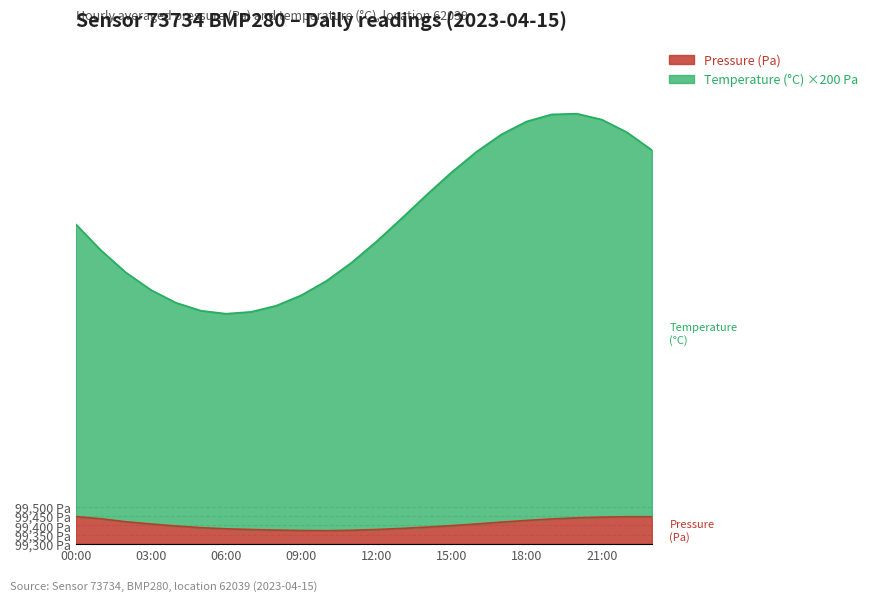

Reading left to right, extract all data points from this chart.

Pressure (Pa): 148	136	120	108	97	88	82	78	75	73	72	74	78	84	91	99	108	118	127	135	141	145	147	147
Temperature (°C): 1722	1582	1462	1368	1299	1256	1240	1250	1283	1339	1416	1514	1628	1752	1879	2001	2112	2206	2275	2313	2317	2285	2217	2121